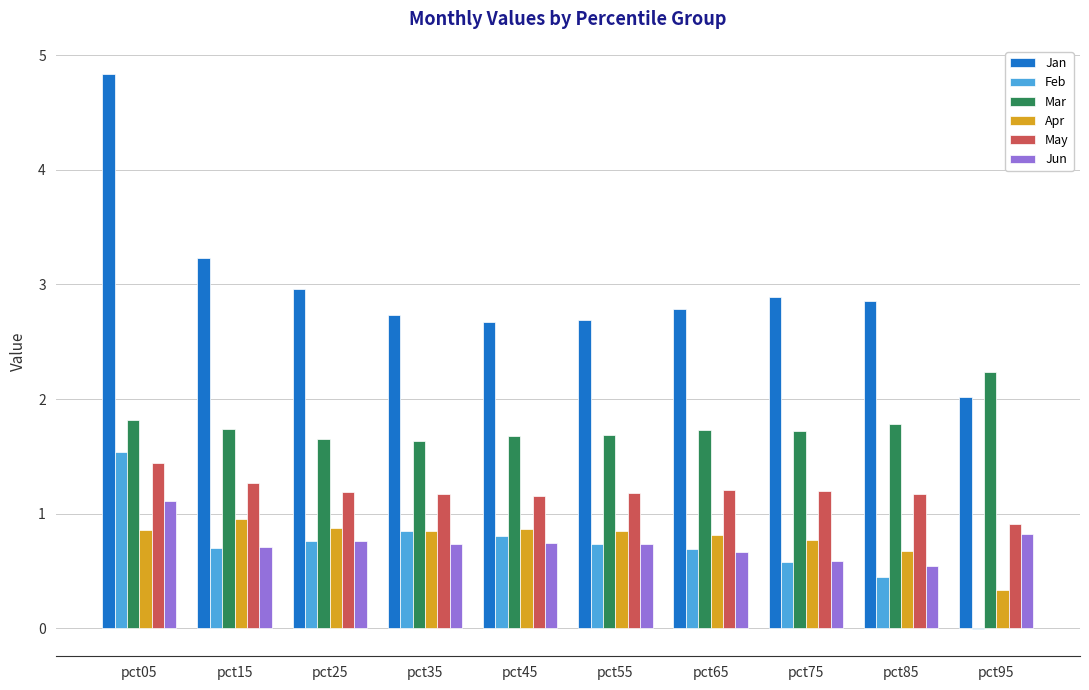

What is the maximum value for Jun?

1.1